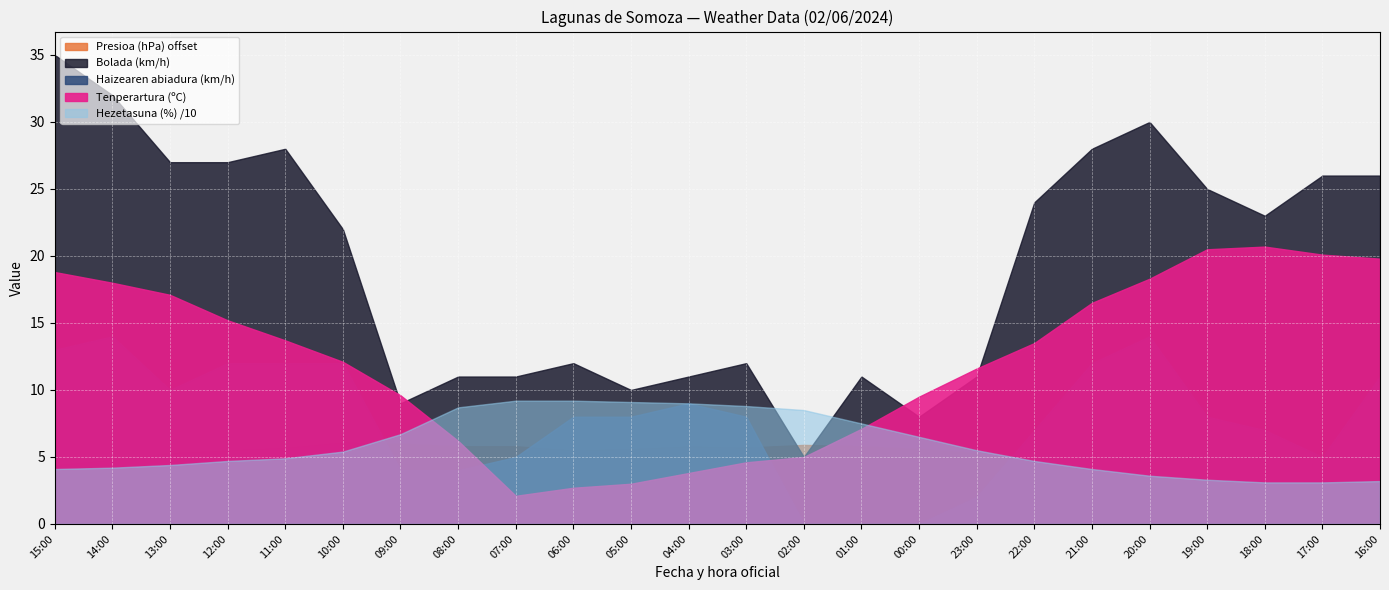

The Tenperartura (ºC) series shows 4.0 at 21:00. True or false?

False